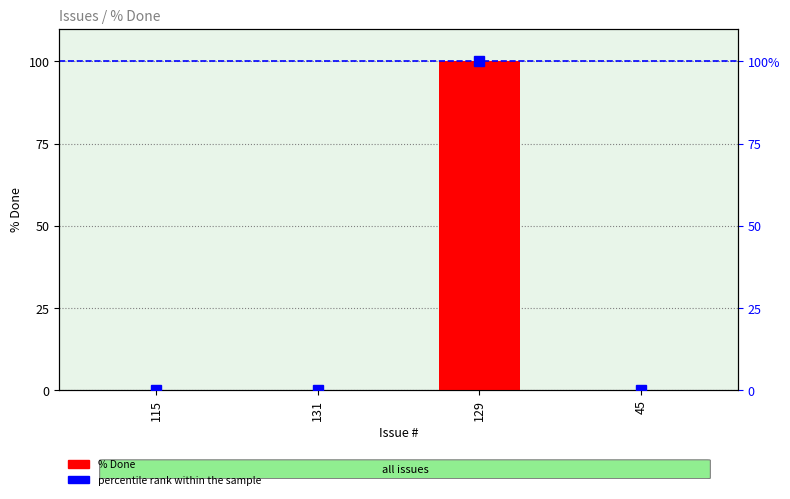

Which label corresponds to the largest value in the chart?

129